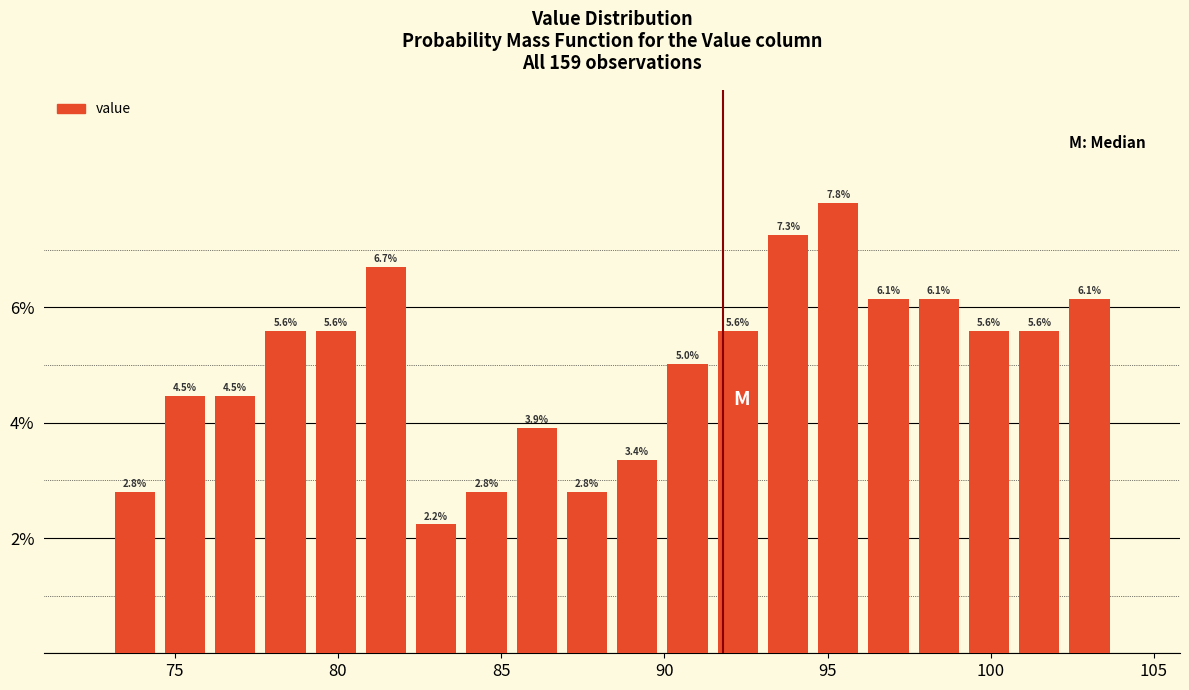

Read against the x-axis, roughly where is the centre of the tallest bar?

95.5